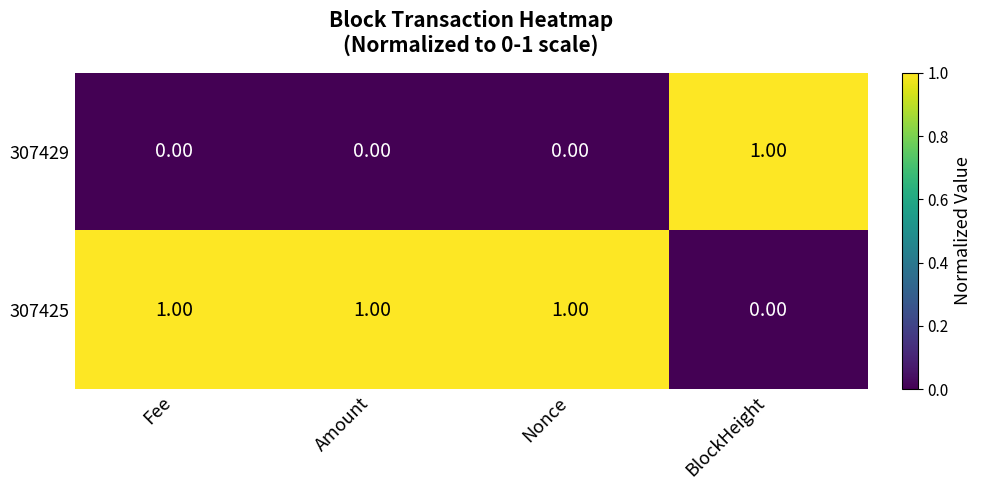

Rank the series at Fee from highest to lowest value.

307425, 307429